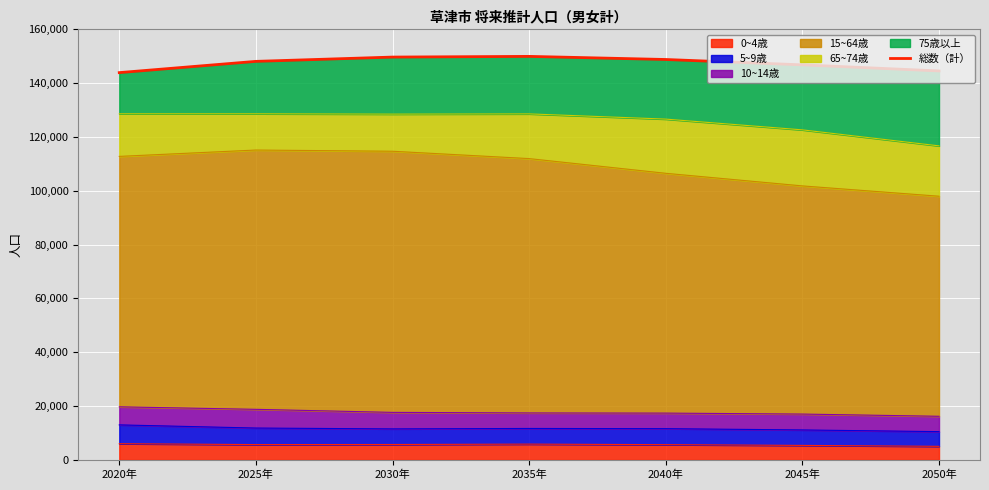

True or false: there are more than 1 points higher than both neighbors.

False